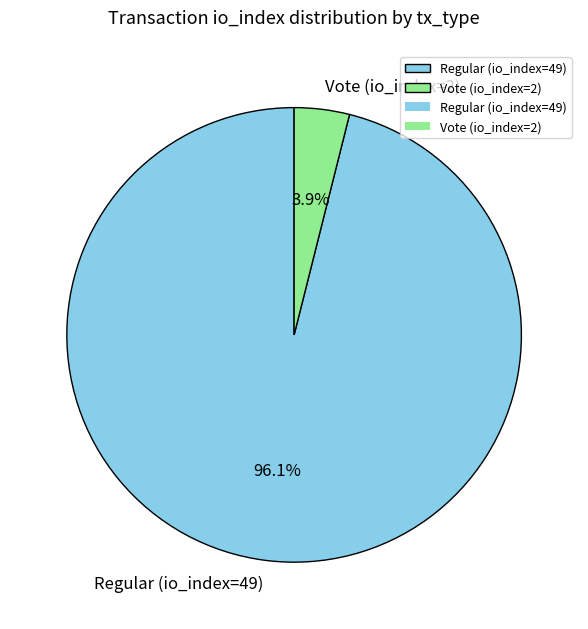

Rank the categories by value from highest to lowest.

Regular (io_index=49), Vote (io_index=2)